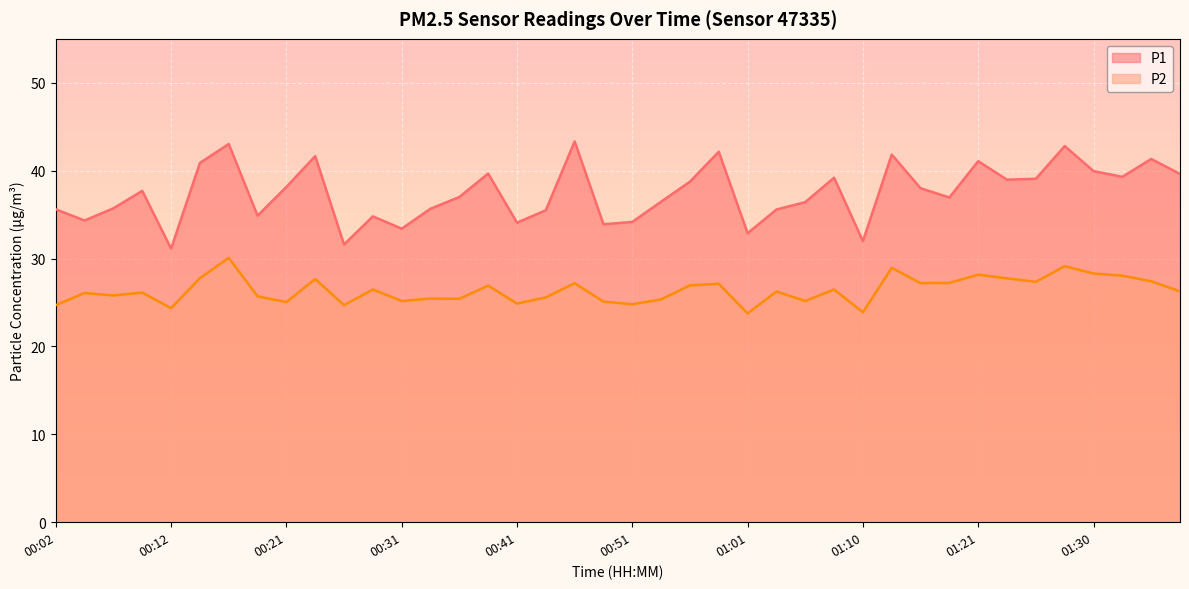

At which category is the sum across all series the highest?

00:17